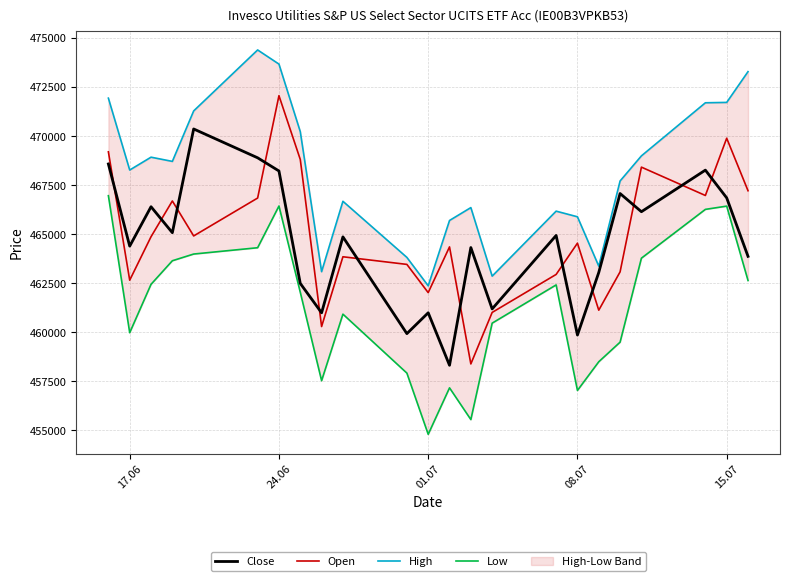

What is the lowest value of the Open series?

458388